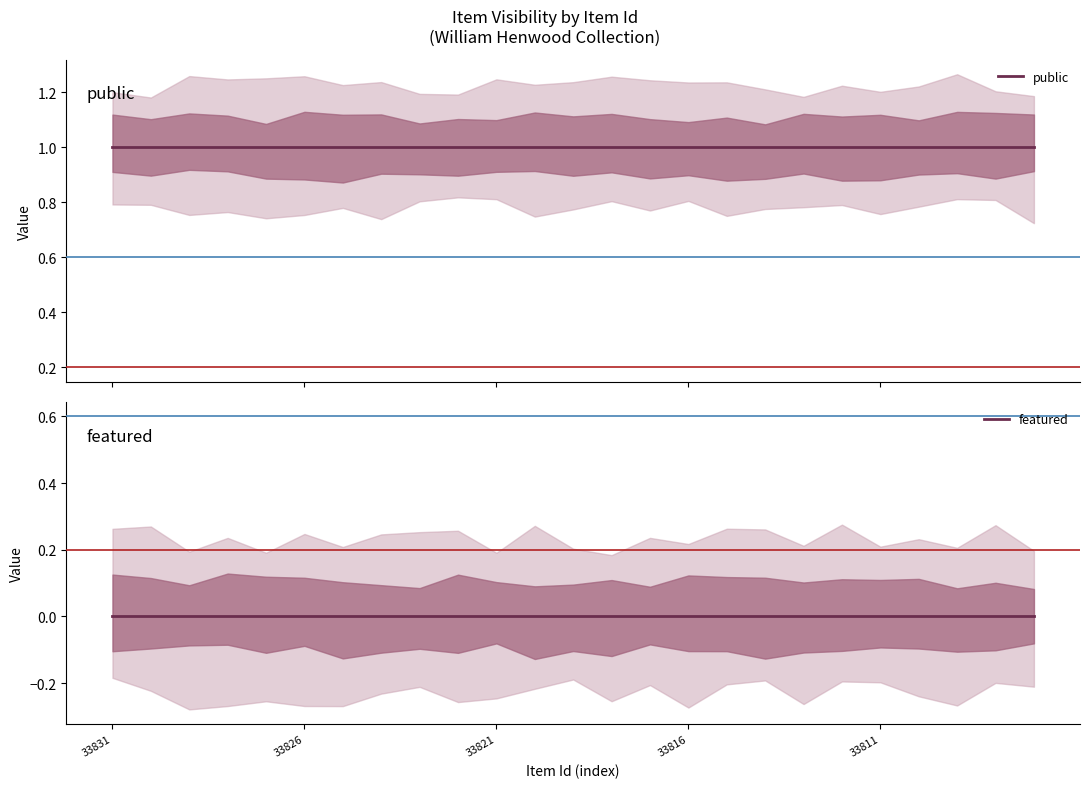

True or false: featured and public cross at least once.

False